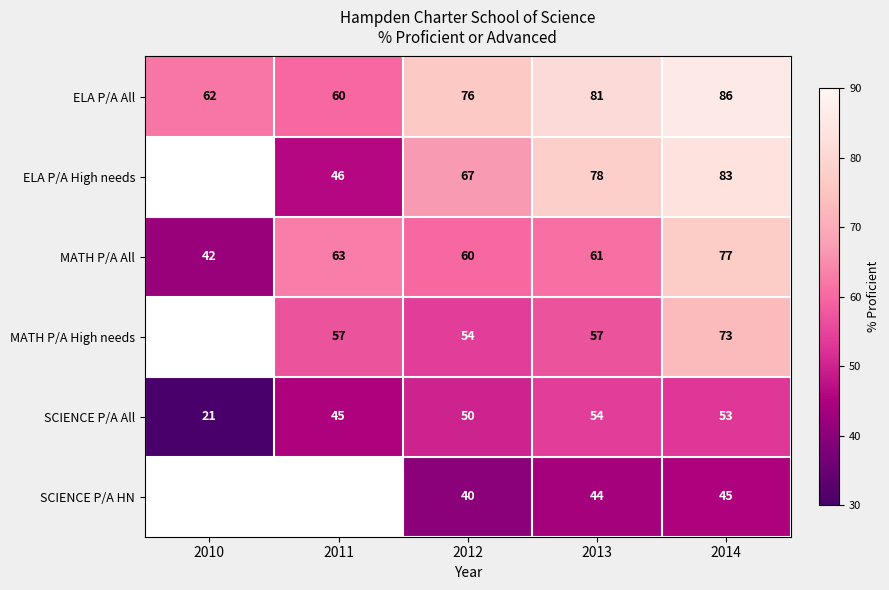

Read the MATH P/A All value at 2011, to the nearest 5.

65